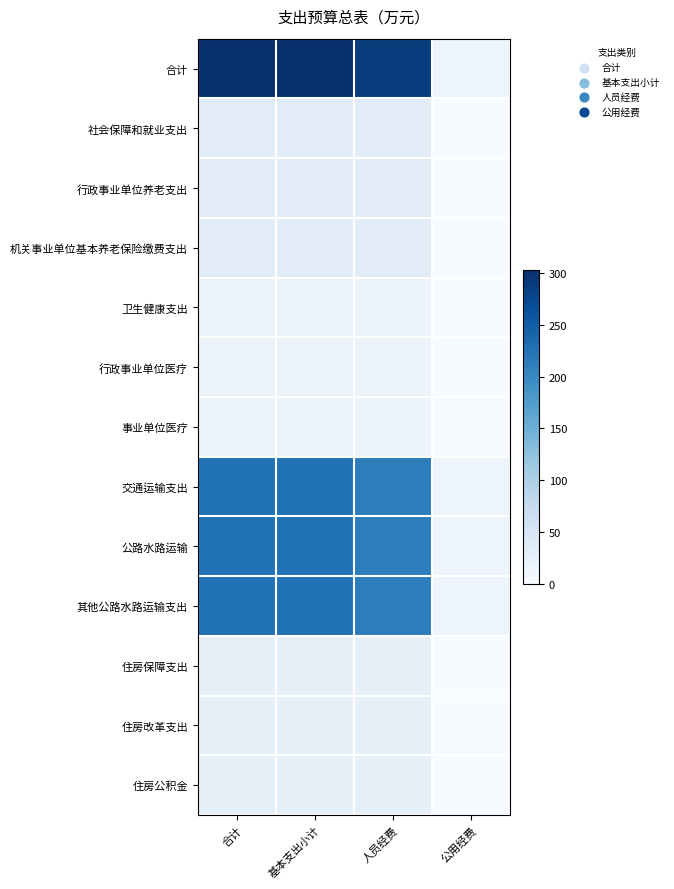

Which series has the largest total across all categories?

合计